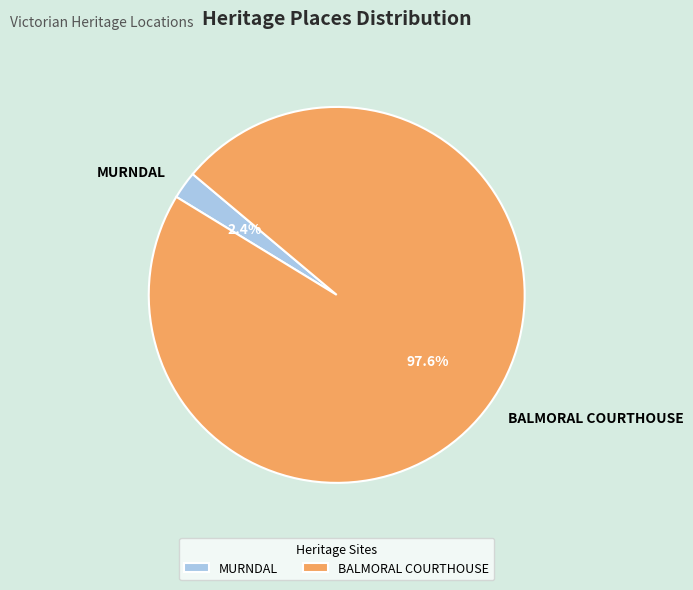

Does BALMORAL COURTHOUSE account for over 50% of the chart?

Yes